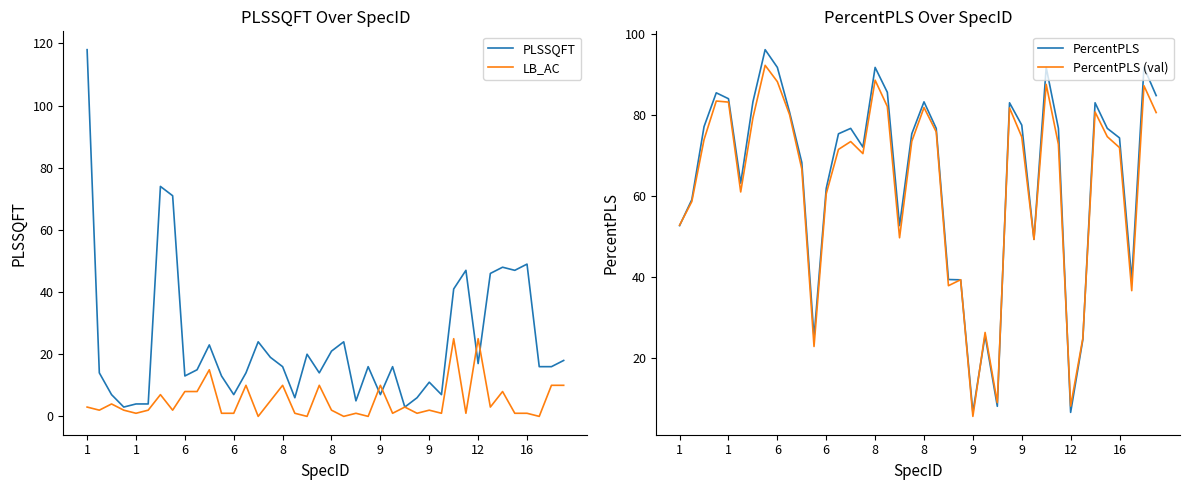

What is the difference between the second highest and second lowest values in the PercentPLS (val) series?

80.5